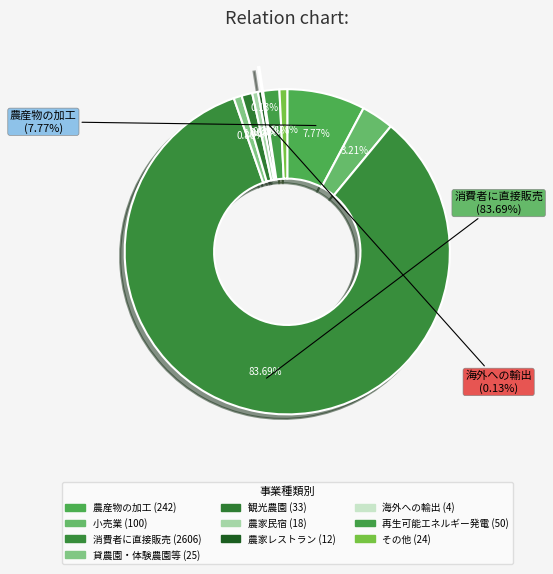

What portion of the pie excludes 農家レストラン?

99.6%